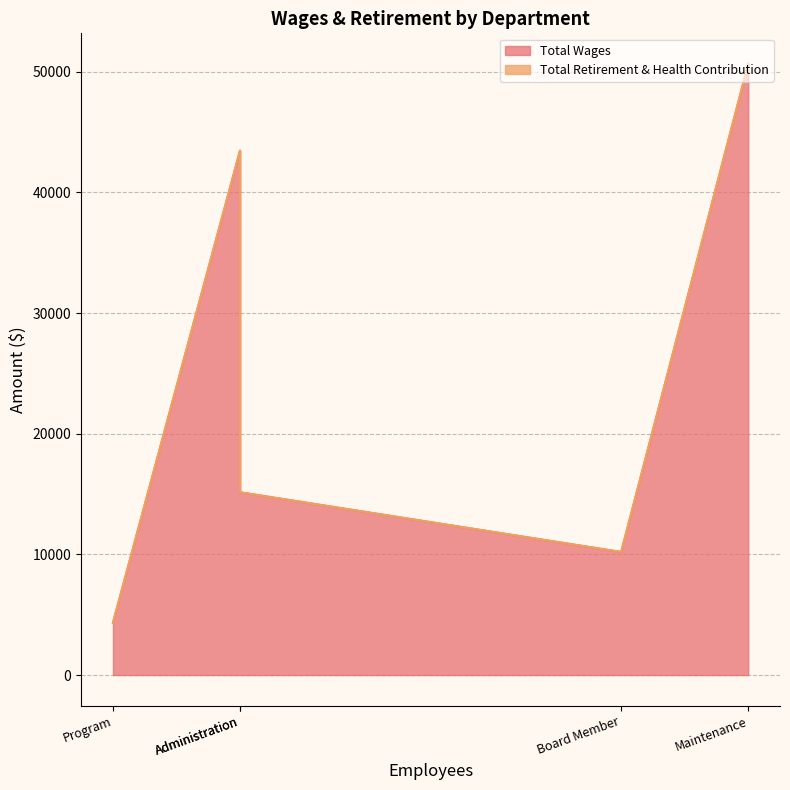

What are all the series names shown in the legend?

Total Wages, Total Retirement & Health Contribution